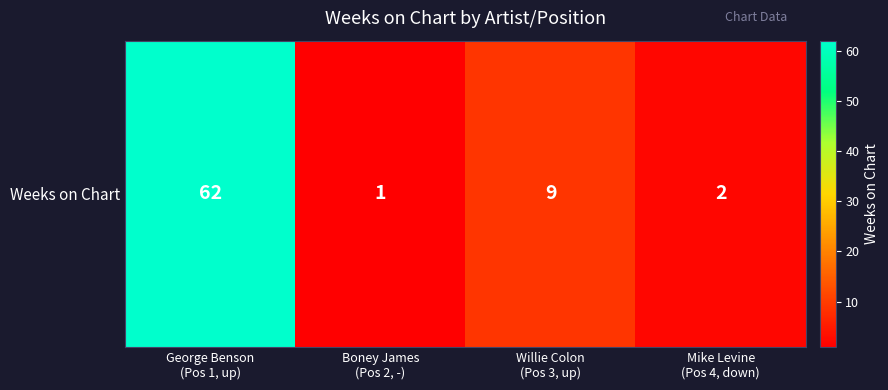

What is the difference between the second highest and minimum values?

8